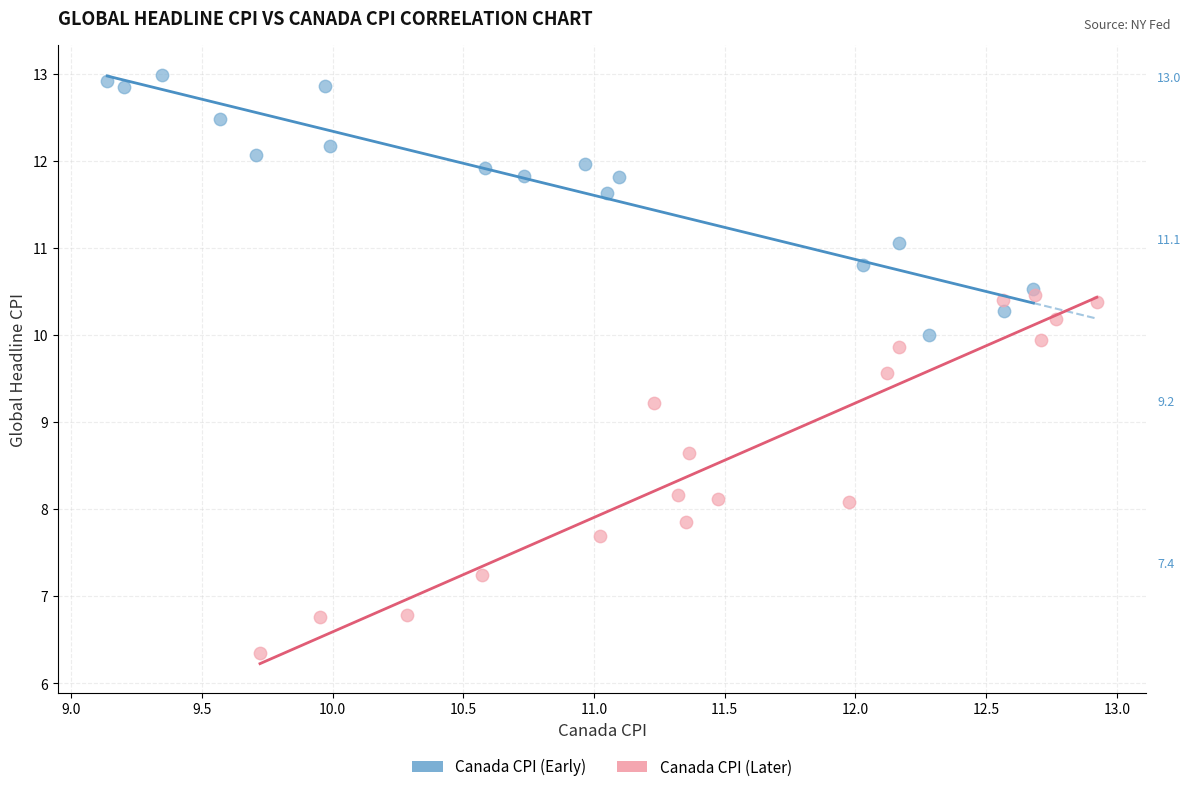

Which series has the widest spread of Y values?

Canada CPI (Later)